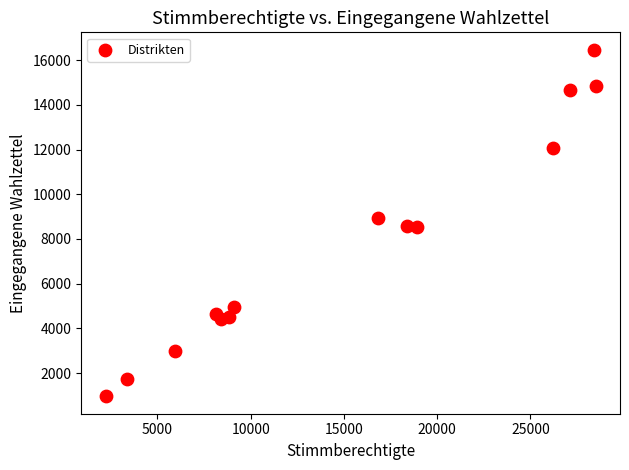

What is the range of X values (max minus min)?

26272